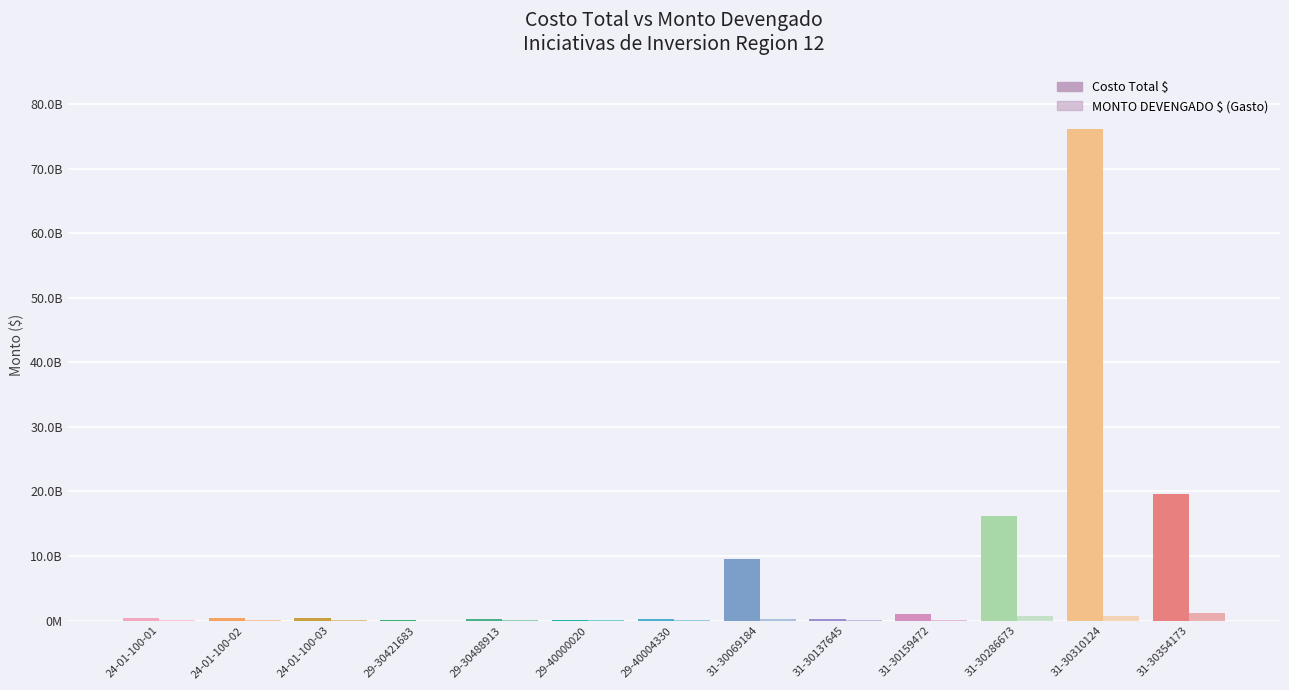

At how many categories does at least one series exceed 23352163716?

1